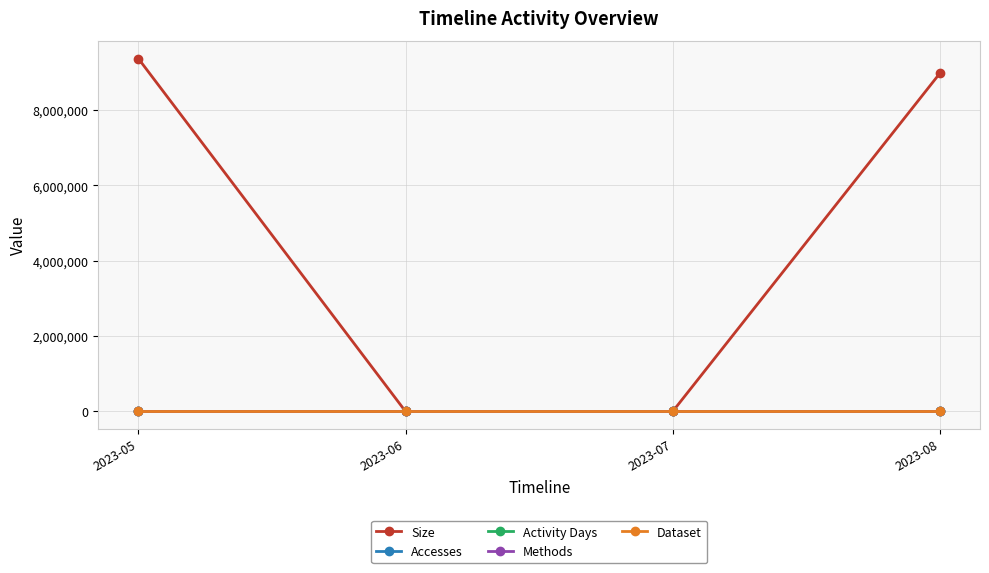

The value of Size at 2023-07 is 979. True or false?

True